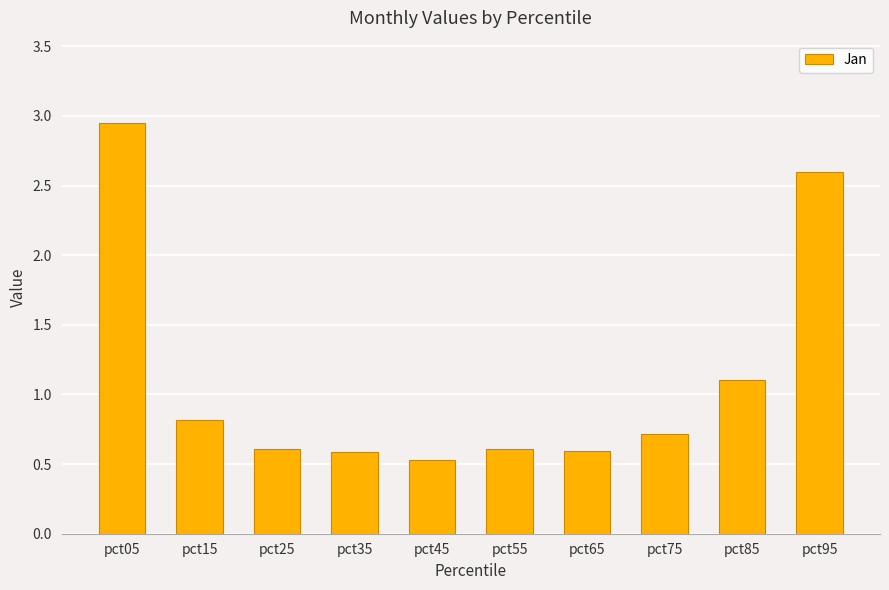

Is it true that the value at pct65 is 1.0?

False